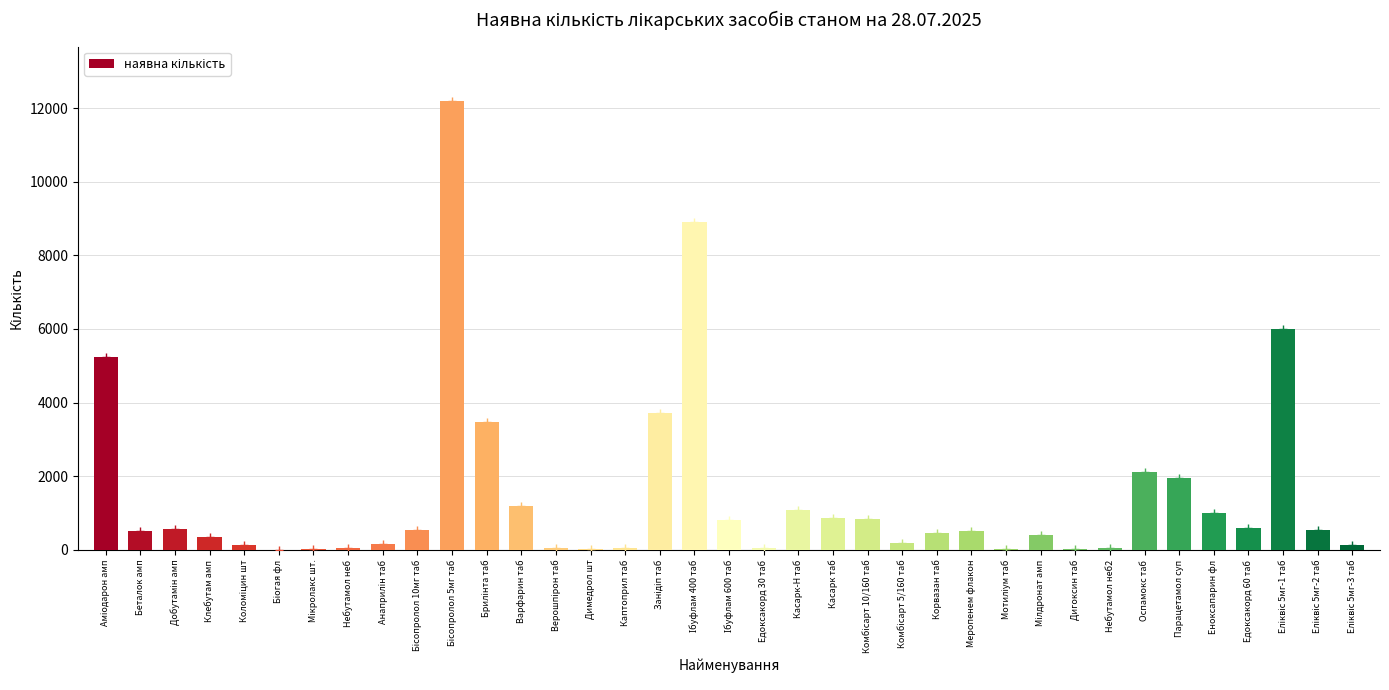

True or false: the data shows 500 at Беталок амп.

True